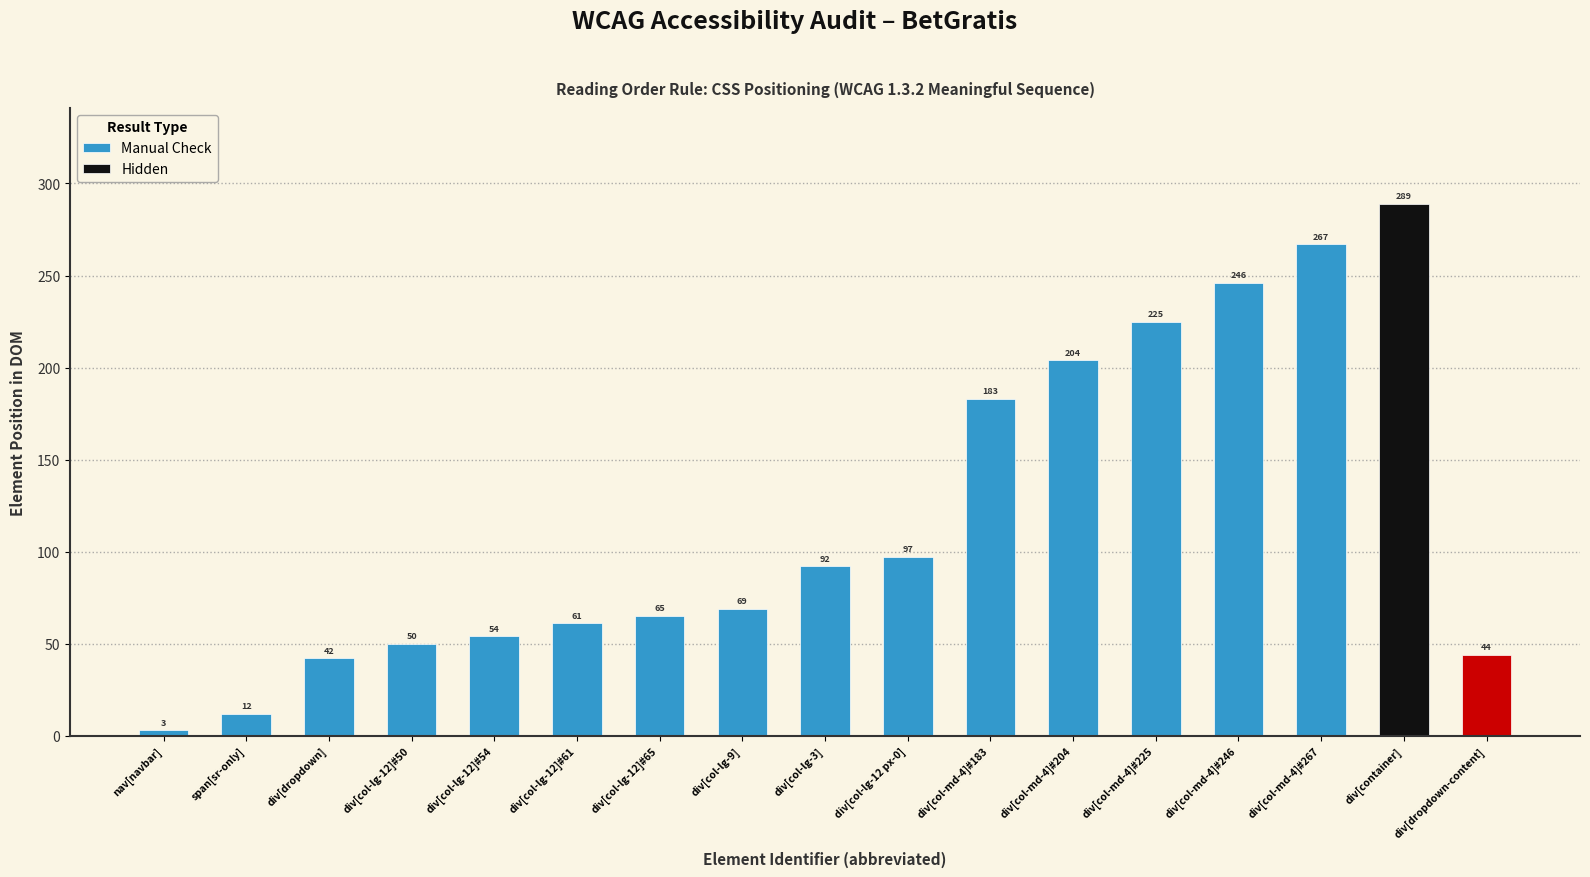

Reading left to right, extract all data points from this chart.

3	12	42	50	54	61	65	69	92	97	183	204	225	246	267	289	44